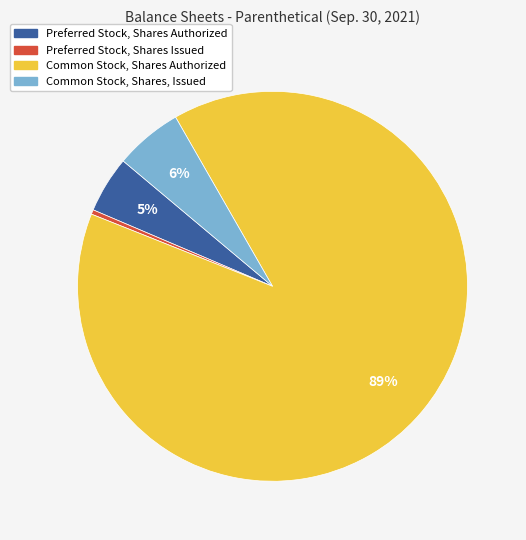

Combined, do Preferred Stock, Shares Authorized and Common Stock, Shares Authorized account for over 50%?

Yes